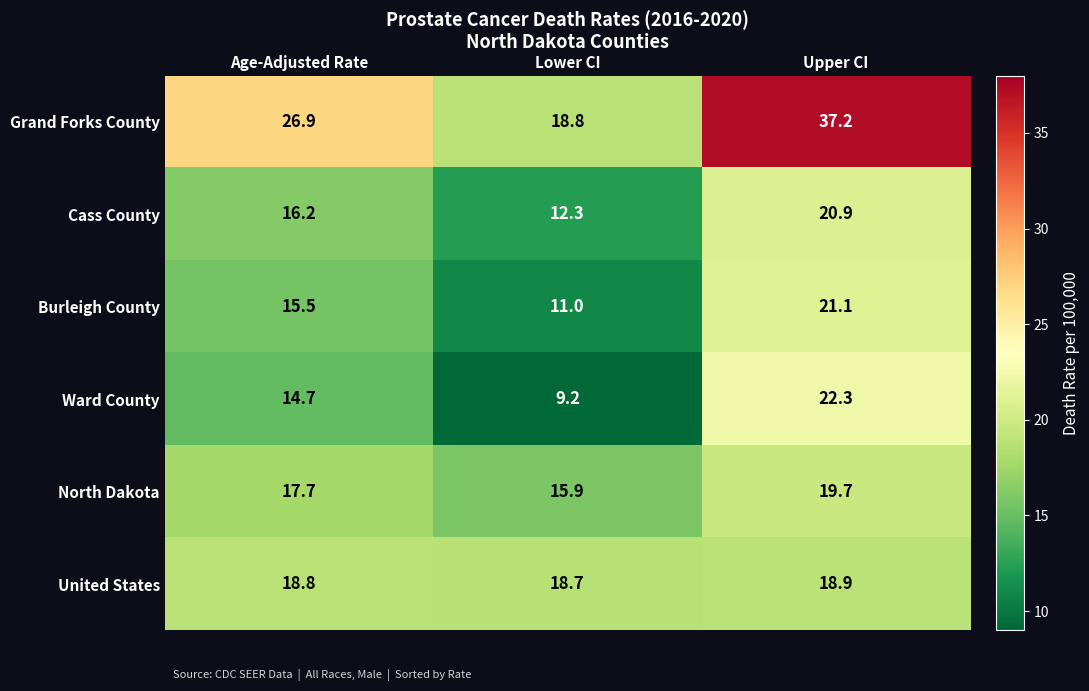

What is the greatest value displayed?

37.2